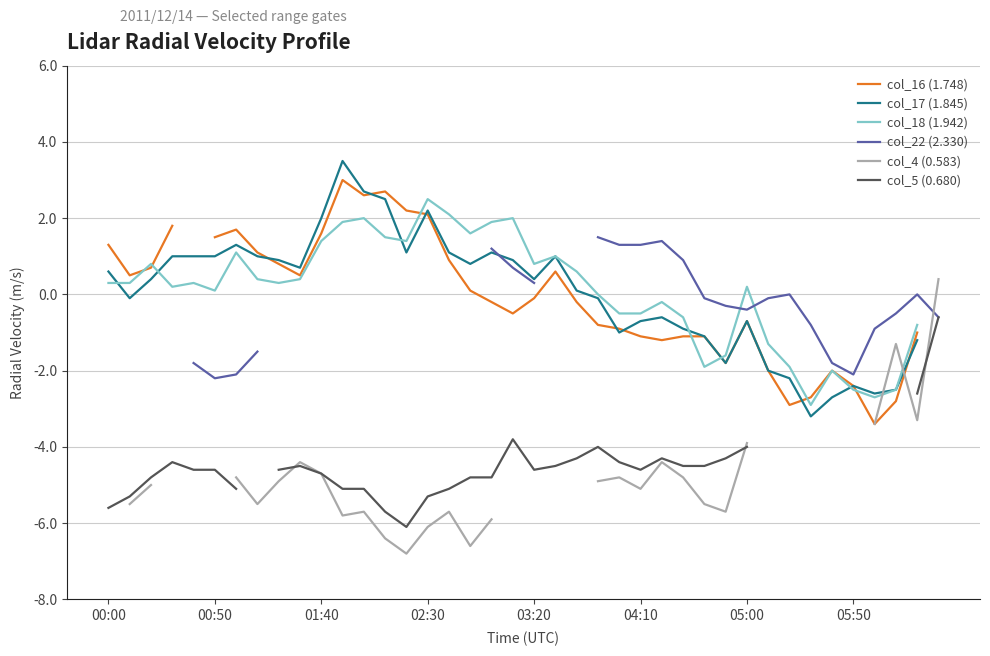

The col_4 (0.583) series shows -4.8 at 24. True or false?

True